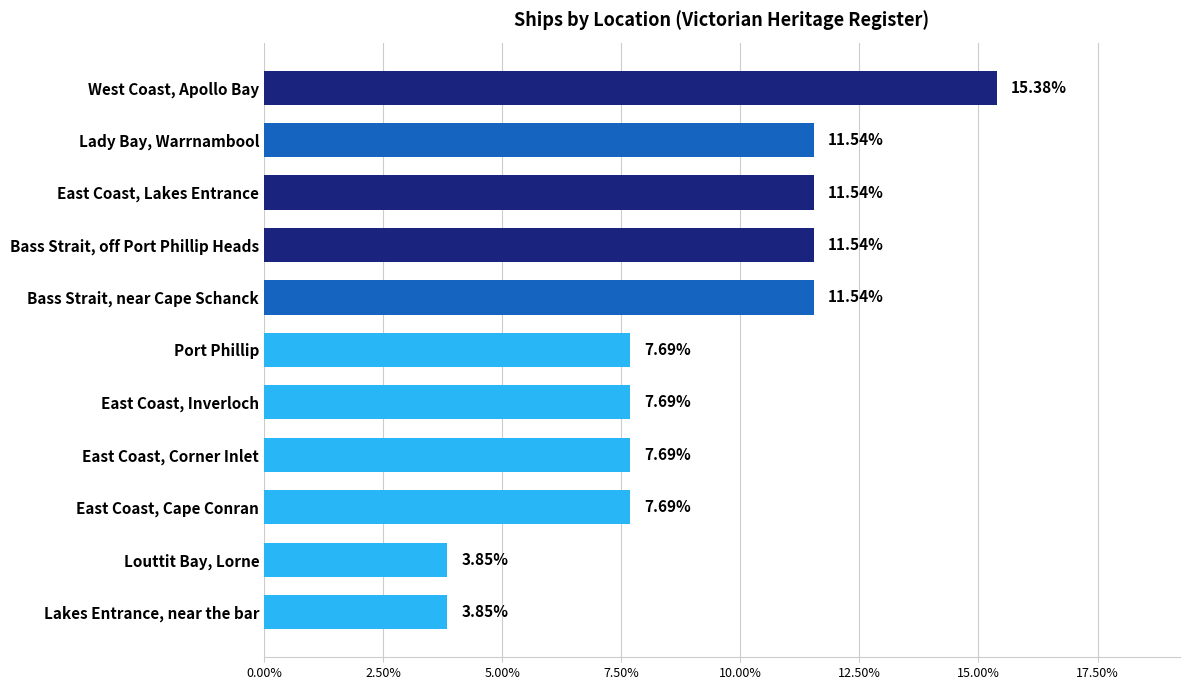

What is the change in value from Lady Bay, Warrnambool to East Coast, Cape Conran?

-3.8